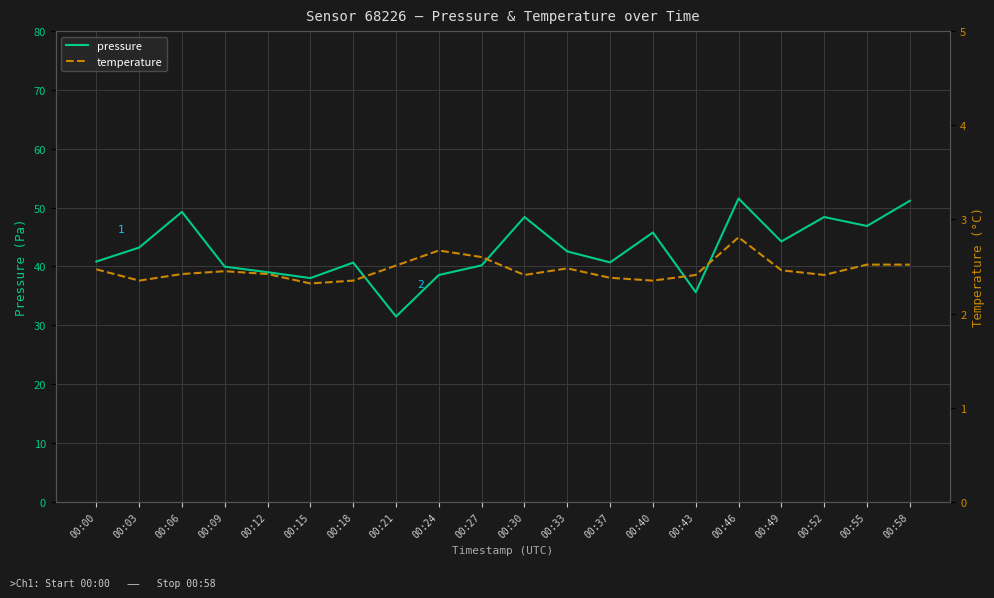

What is the approximate value of temperature at 00:52?

2.4